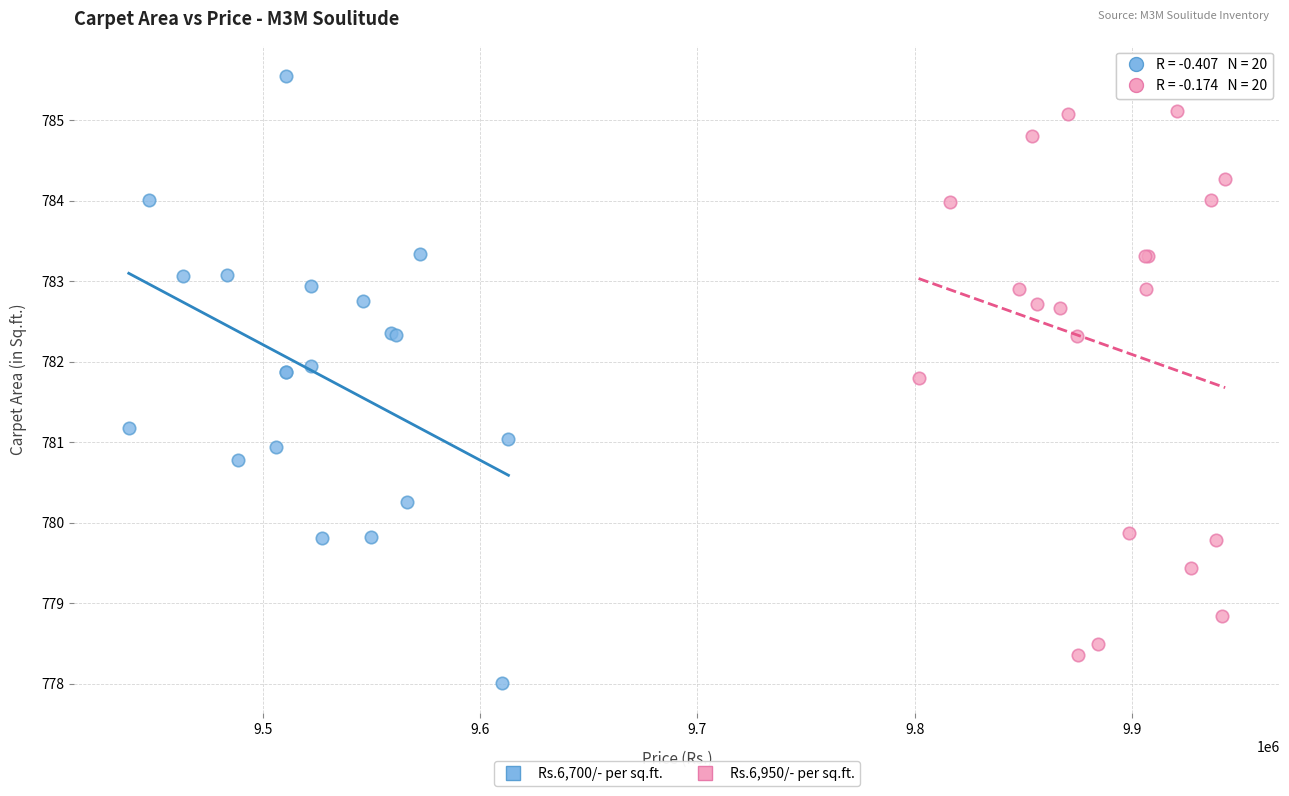

Which series reaches the minimum Y coordinate?

Rs.6,700/- per sq.ft.